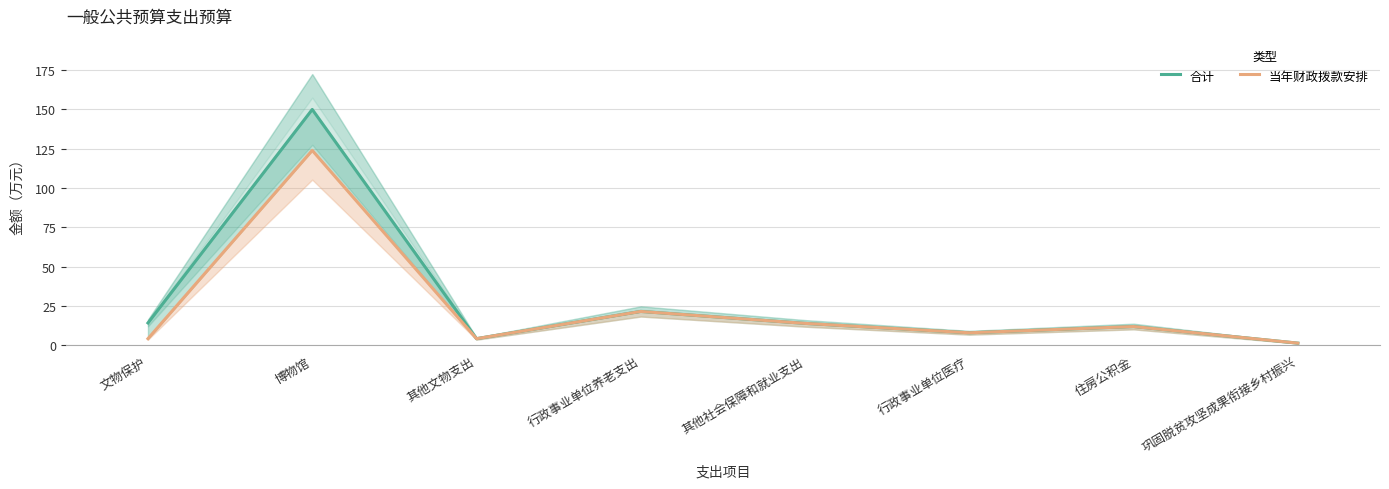

Does the chart display data point markers on the line(s)?

No